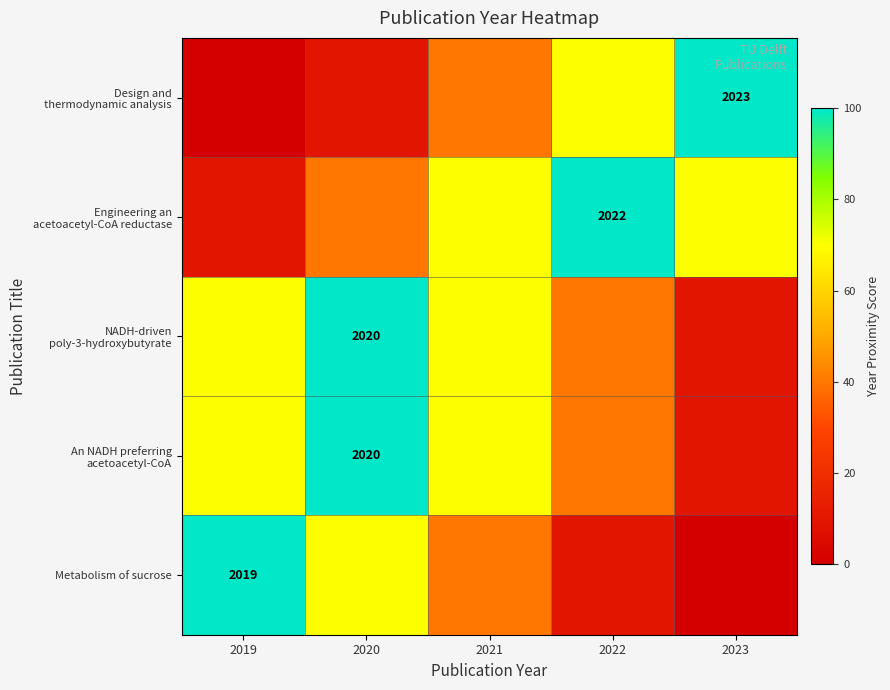

The value of Metabolism of sucrose at 2019 is 2019. True or false?

True